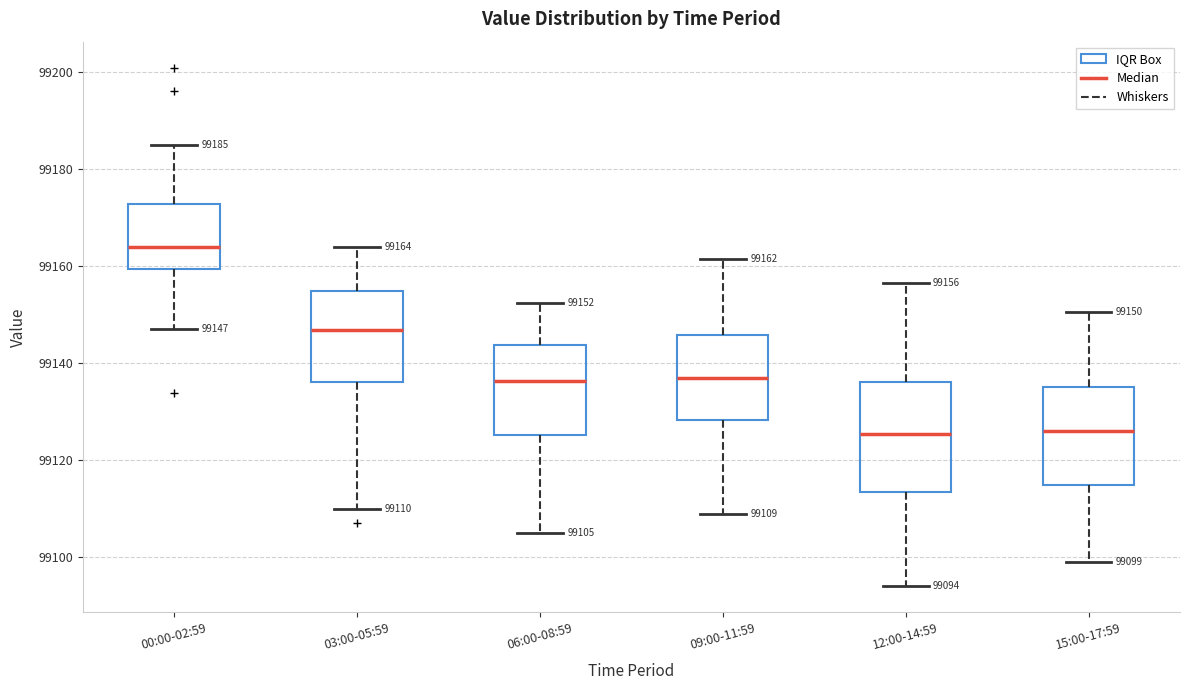

Which box's median line is the highest?

00:00-02:59